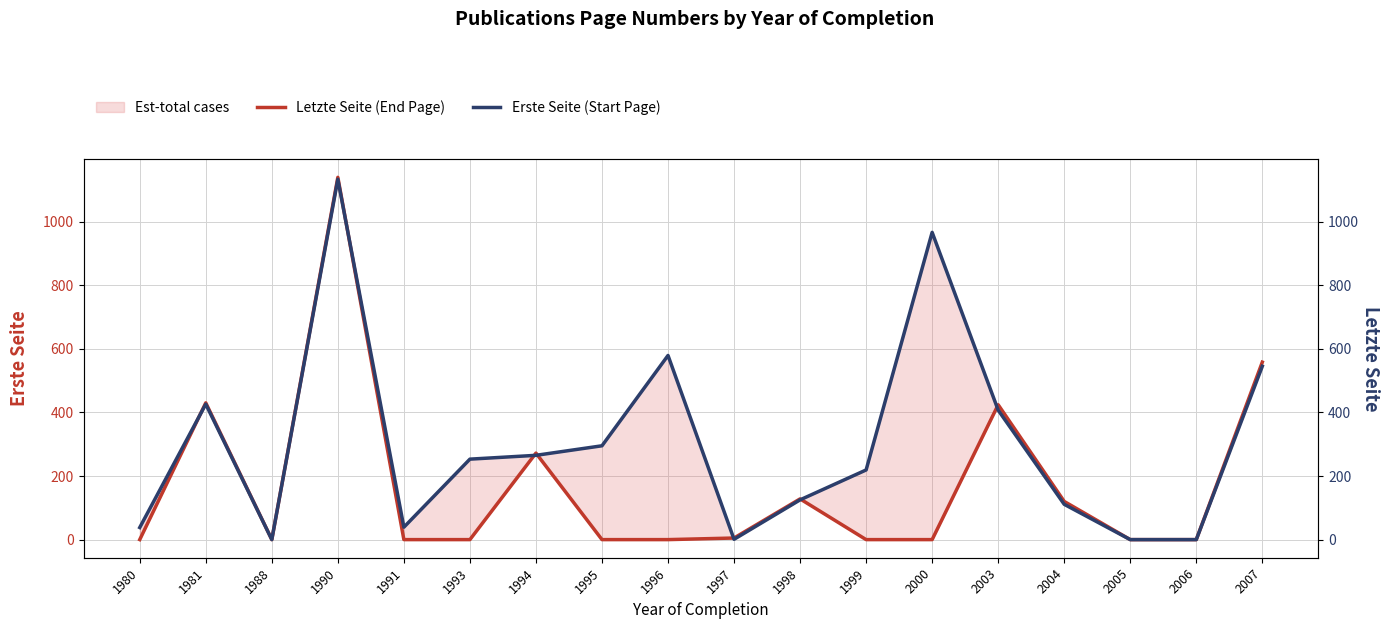

What is the difference between the maximum and second lowest values in the Letzte Seite (End Page) series?

1139